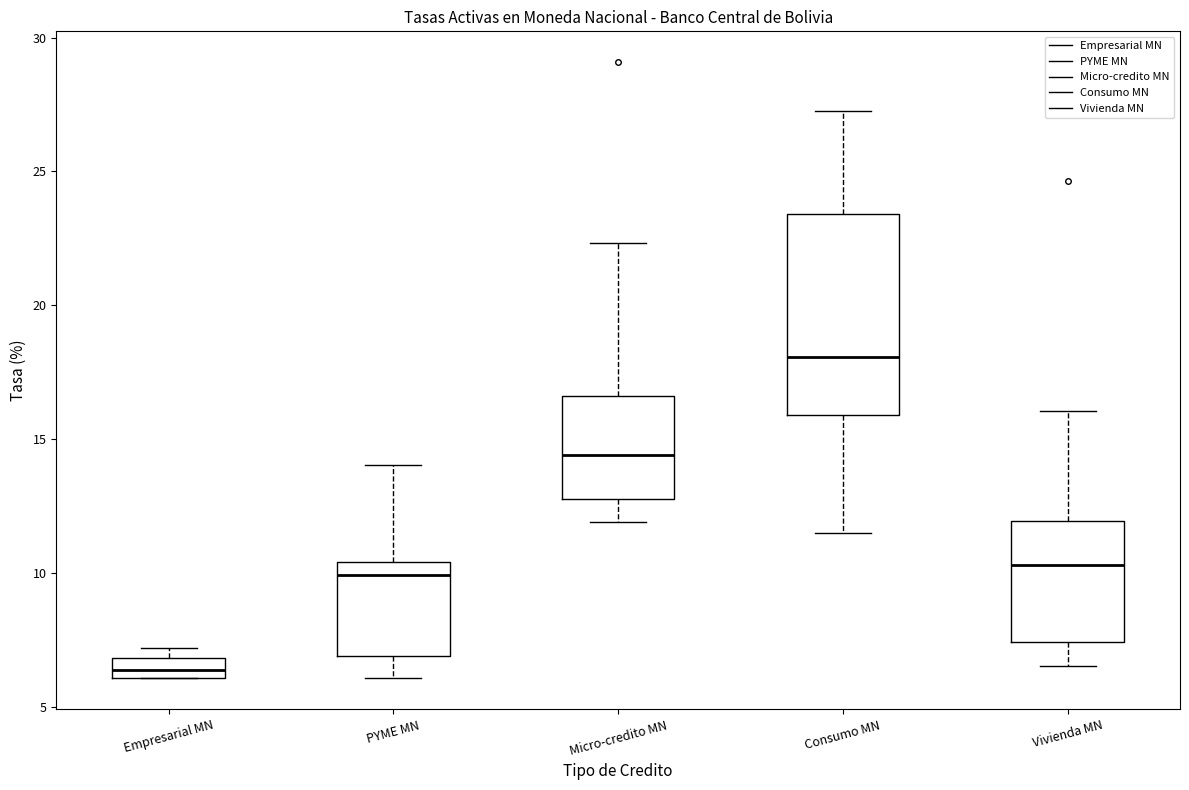

Where does the lower whisker of the box for Micro-credito MN end on the y-axis? The values are not printed on the chart, so give them approximately, as read against the axis.

12.0